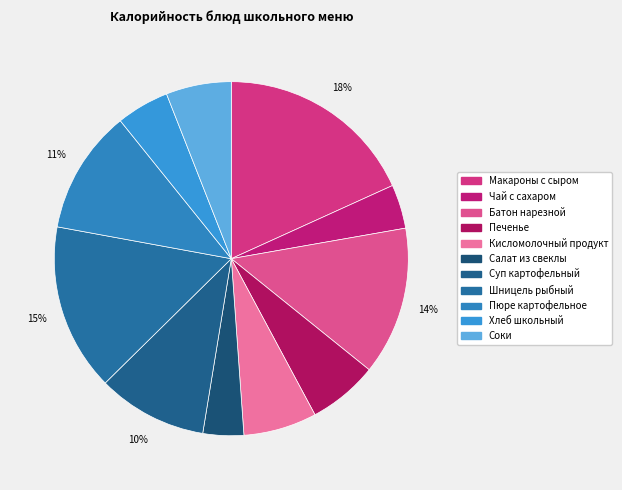

Count the number of slices in the pie.

11